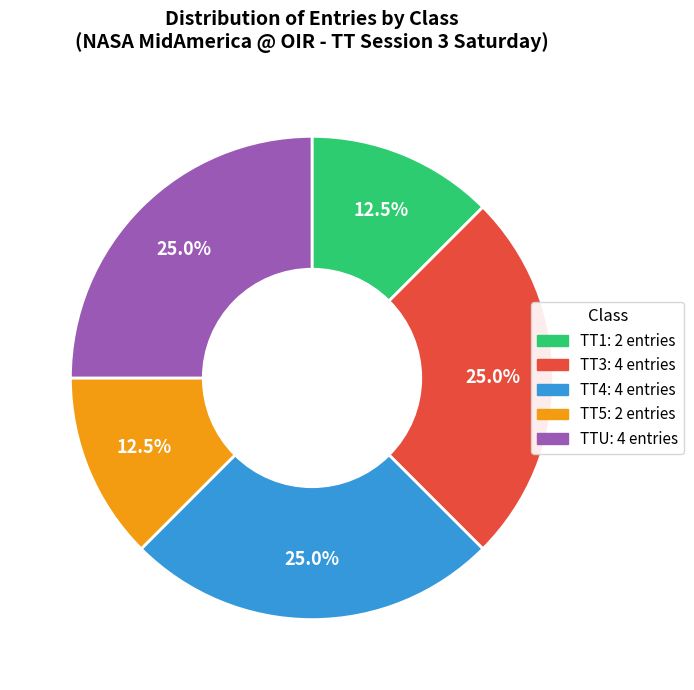

Do TTU and TT1 together represent more than half of the pie?

No